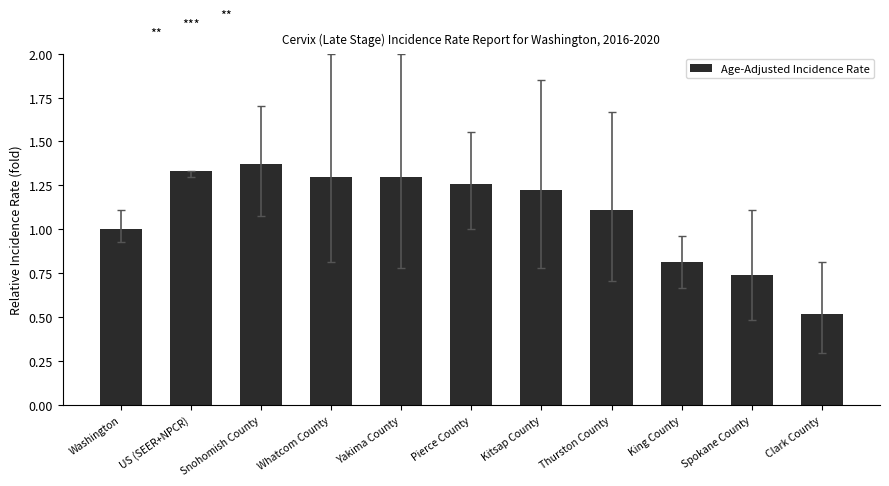

Where is the data nearest to the value 0?

Clark County